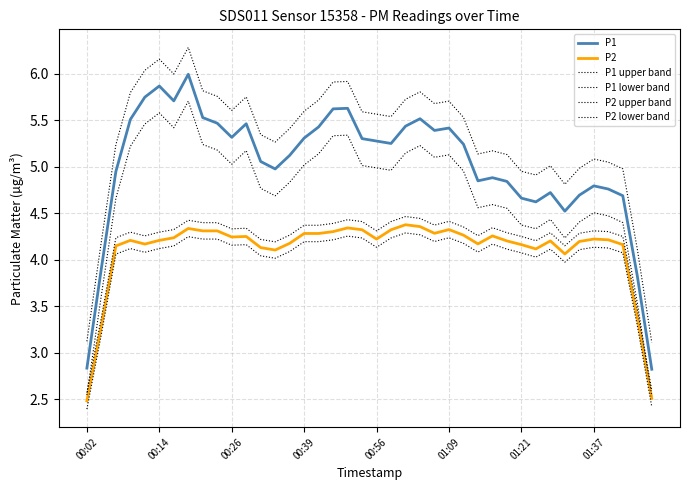

Rank the series by their maximum value, from lowest to highest.

P2 lower band, P2, P2 upper band, P1 lower band, P1, P1 upper band